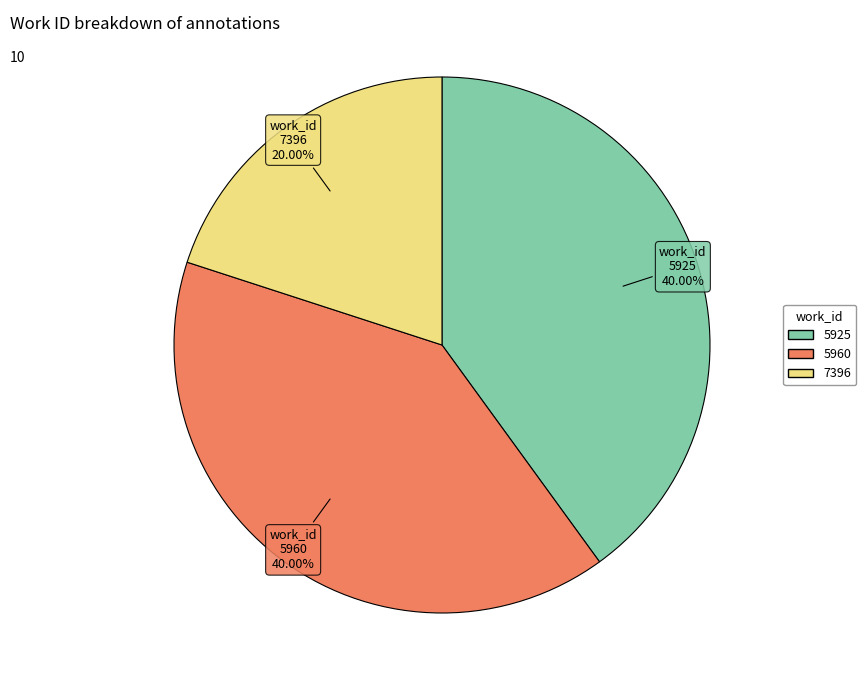

Count the number of slices in the pie.

3